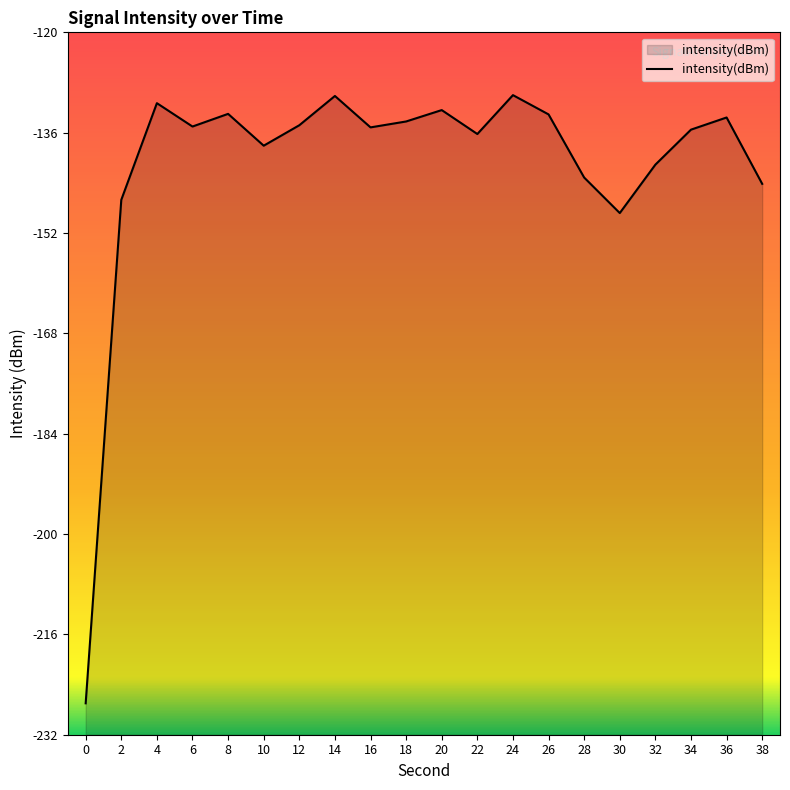

What is the difference between the values at 6 and 22?

1.2